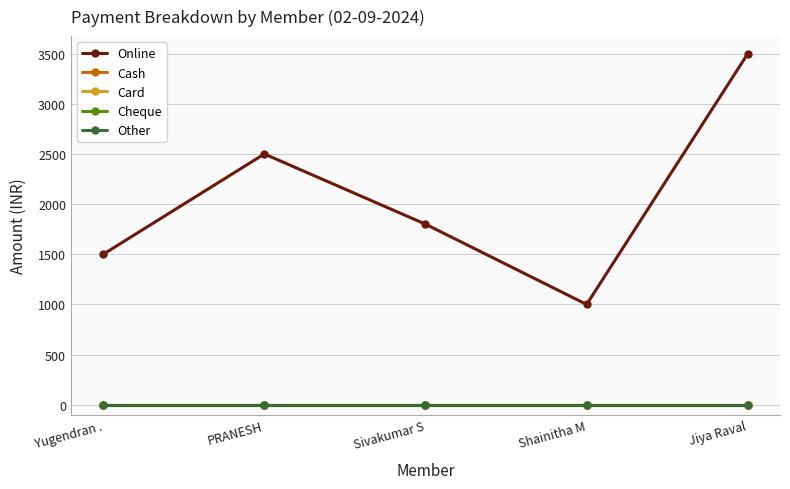

At which category is the sum across all series the highest?

Jiya Raval